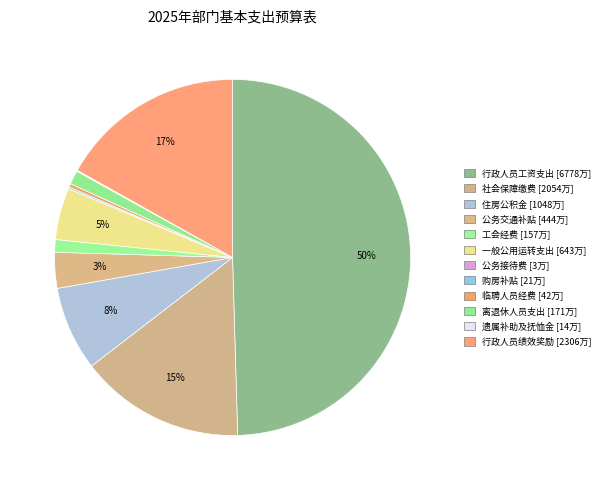

Is 公务接待费 the majority of the pie?

No